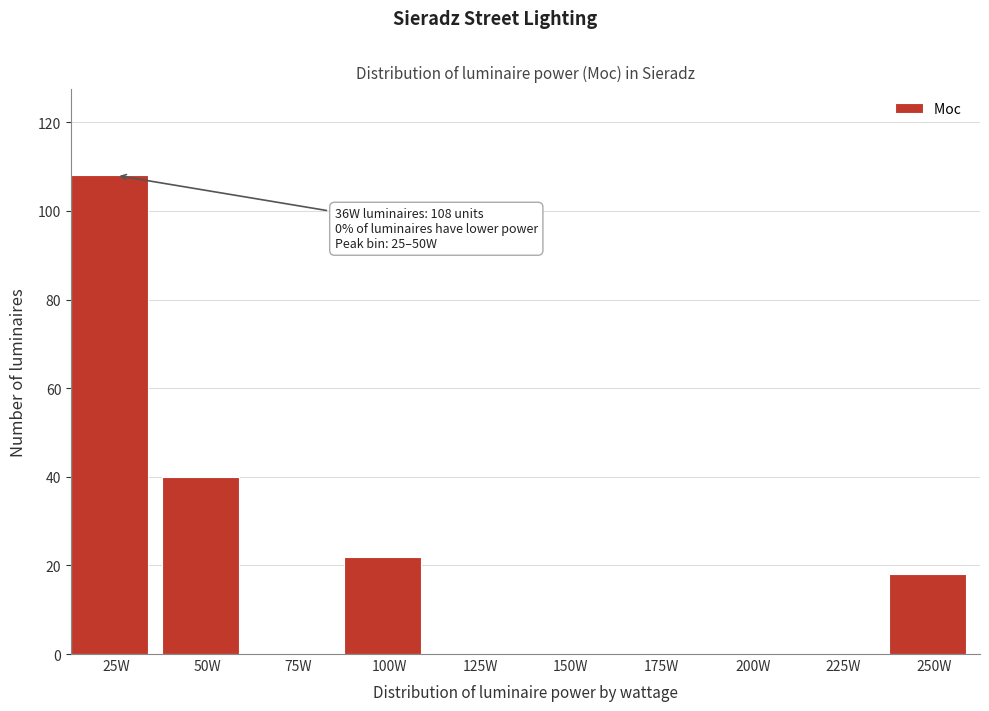

Reading right to left, list all the values displayed in this chart.

250W=18	225W=0	200W=0	175W=0	150W=0	125W=0	100W=22	75W=0	50W=40	25W=108